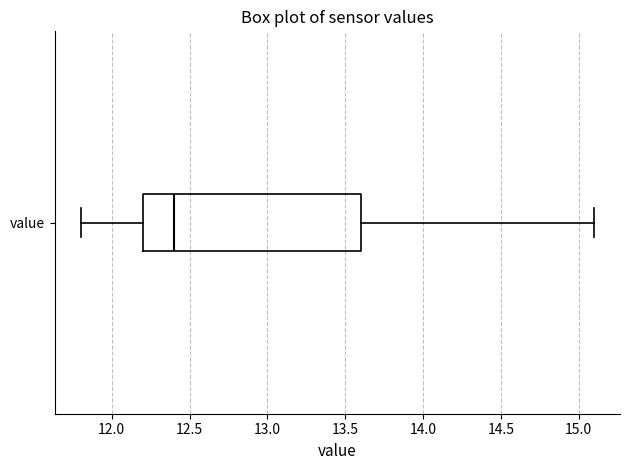

Where does the left whisker of the box for value end on the x-axis? The values are not printed on the chart, so give them approximately, as read against the axis.

11.8